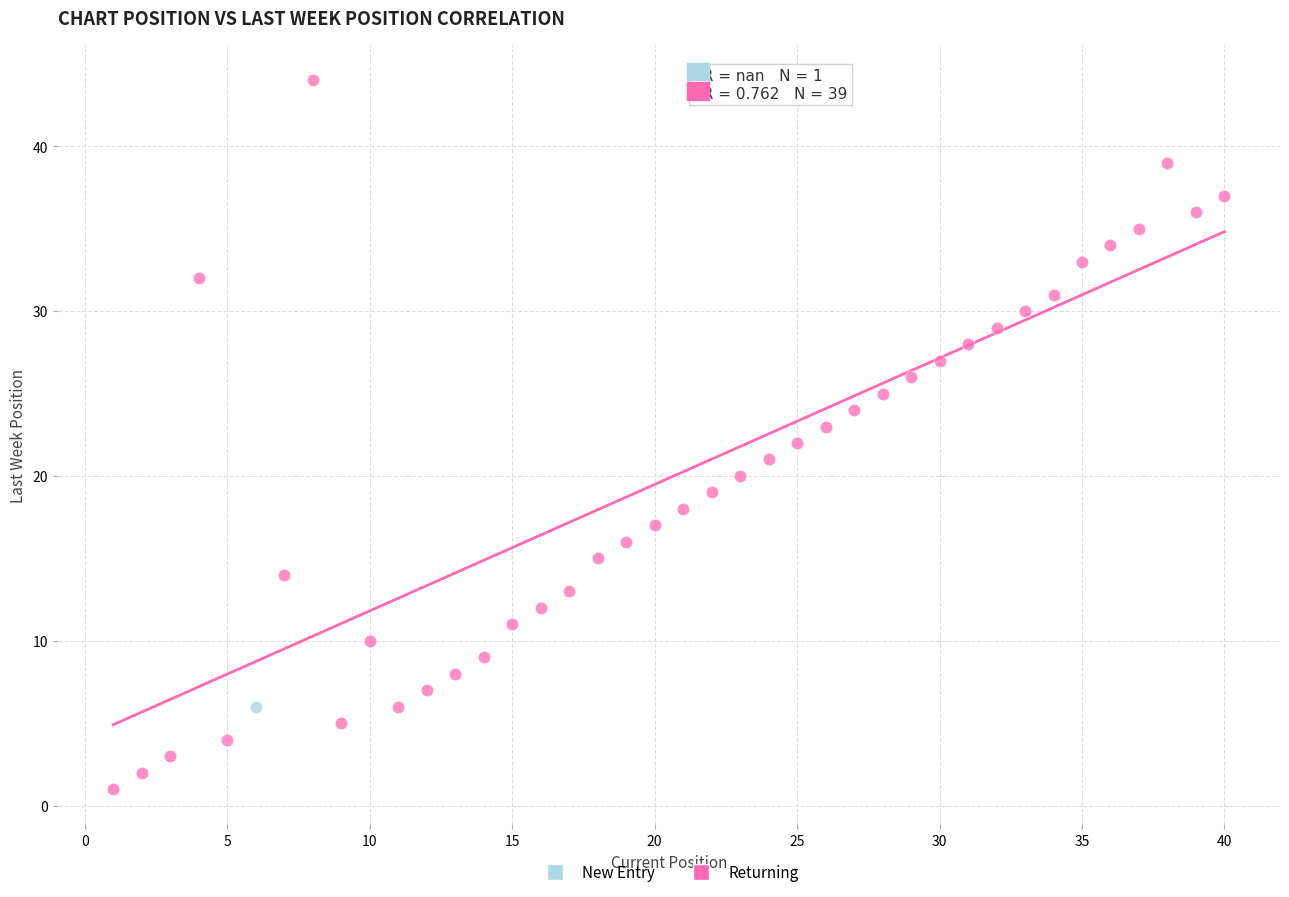

What are all the series names shown in the legend?

New Entry, Returning